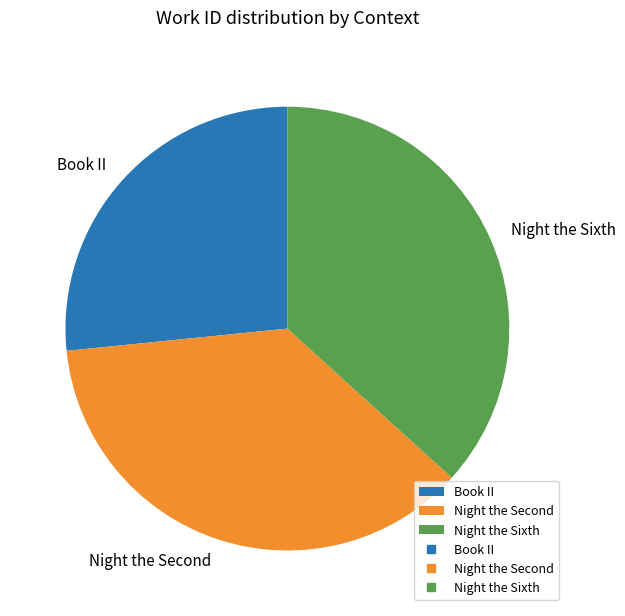

True or false: Book II accounts for 32% of the total.

False